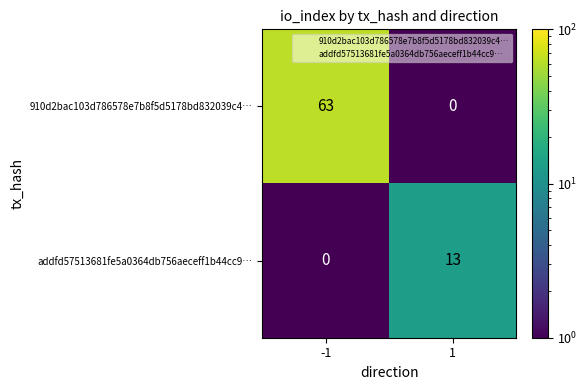

Rank the series at 1 from highest to lowest value.

addfd57513681fe5a0364db756aeceff1b44cc9…, 910d2bac103d786578e7b8f5d5178bd832039c4…